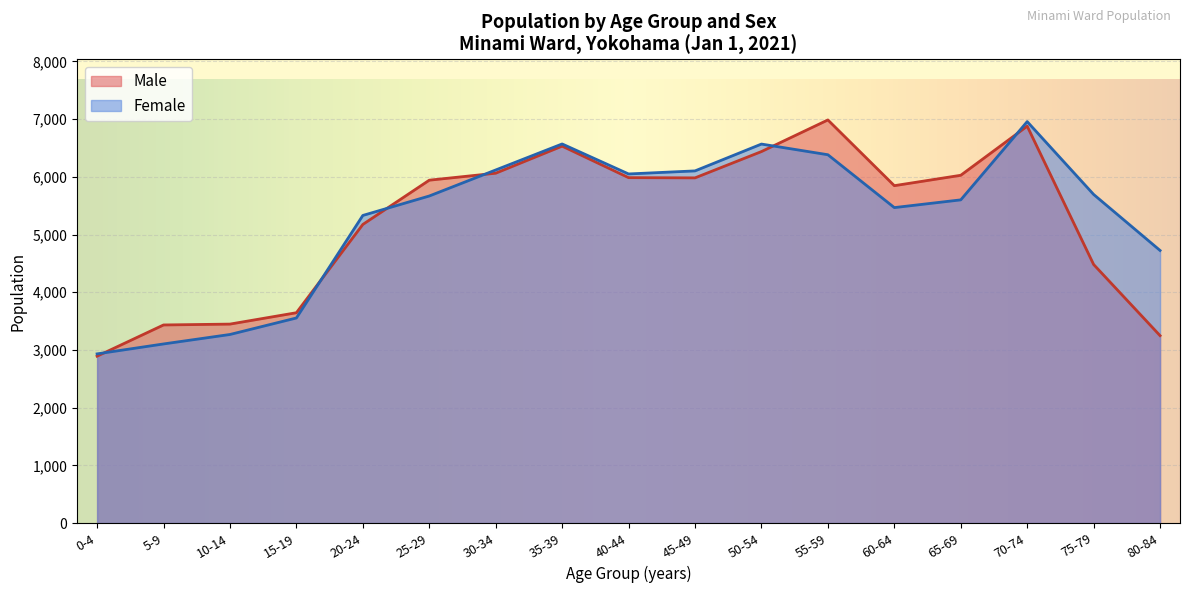

What is the total value across all series at 55-59?

13369